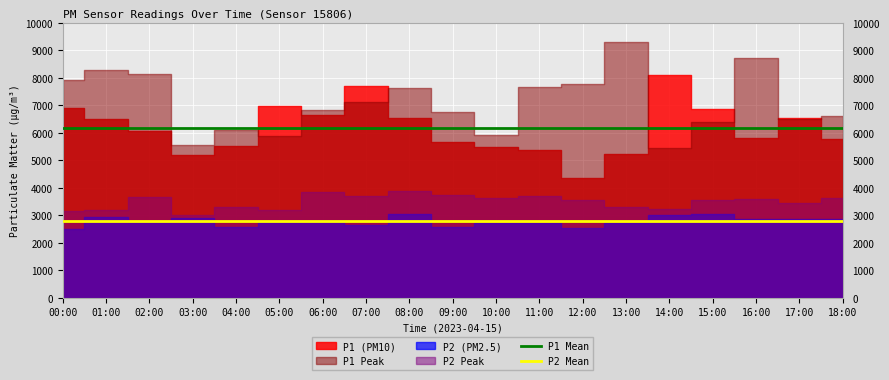

The P1 Mean series shows 6170.7 at 01:00. True or false?

True